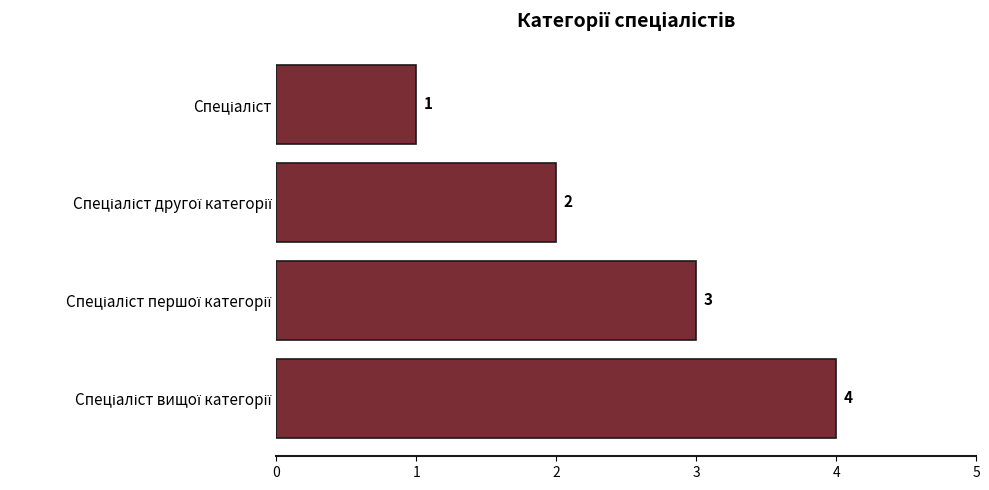

Count the values in the range 2 to 4.

3